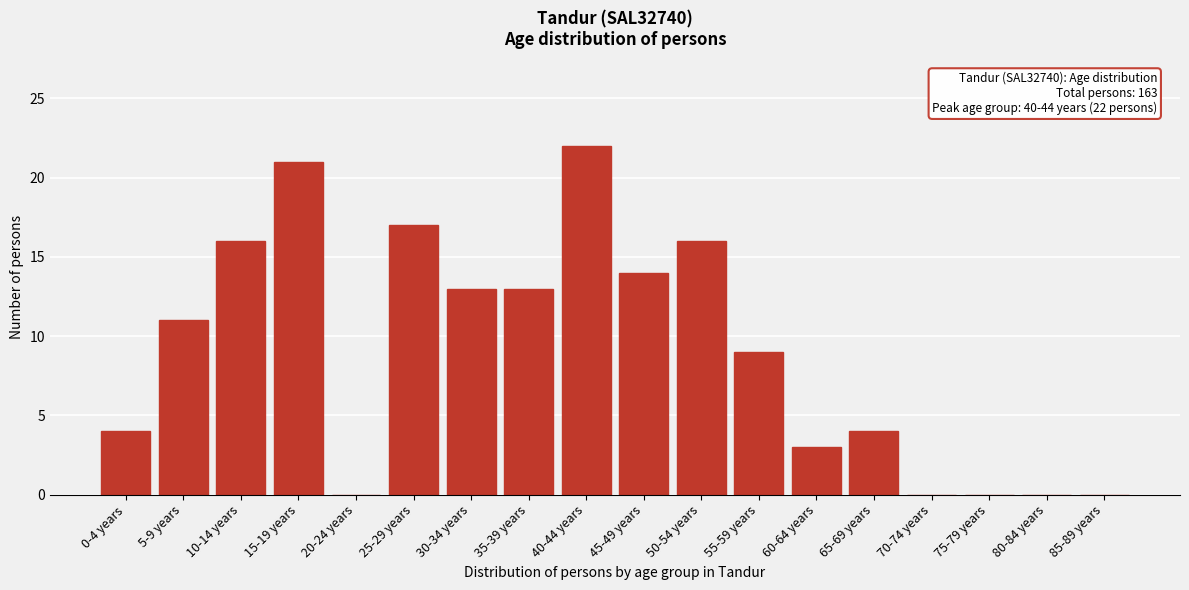

Reading left to right, what are all the values shown in this chart?

0-4 years=4	5-9 years=11	10-14 years=16	15-19 years=21	20-24 years=0	25-29 years=17	30-34 years=13	35-39 years=13	40-44 years=22	45-49 years=14	50-54 years=16	55-59 years=9	60-64 years=3	65-69 years=4	70-74 years=0	75-79 years=0	80-84 years=0	85-89 years=0